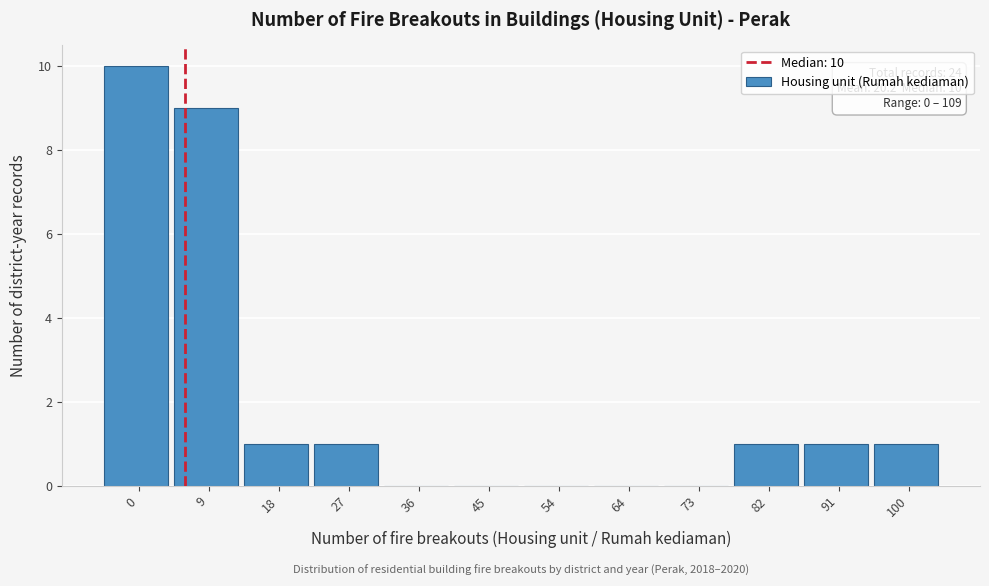

Reading left to right, extract all data points from this chart.

0=10	9=9	18=1	27=1	36=0	45=0	54=0	64=0	73=0	82=1	91=1	100=1